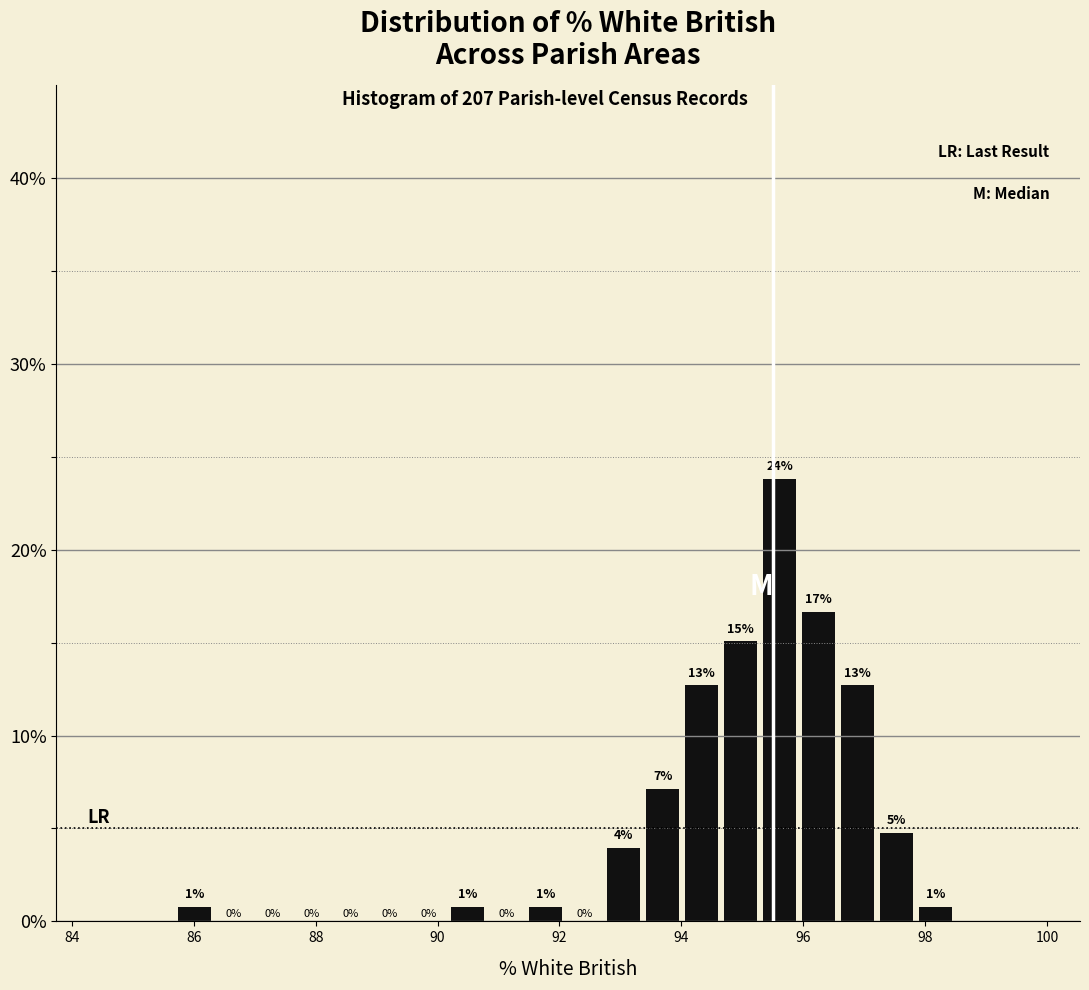

Around what value on the x-axis is the tallest bar? Give the approximate position of its centre, as read against the axis.

95.6